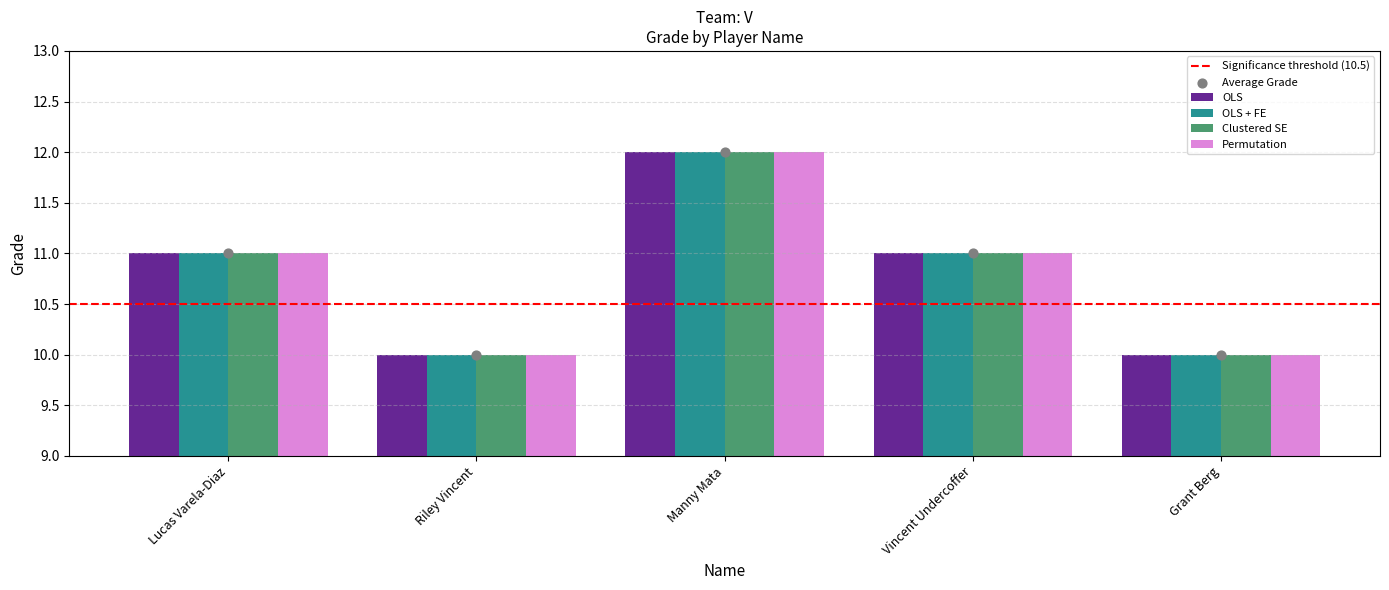

Which series reaches the maximum Y coordinate?

OLS